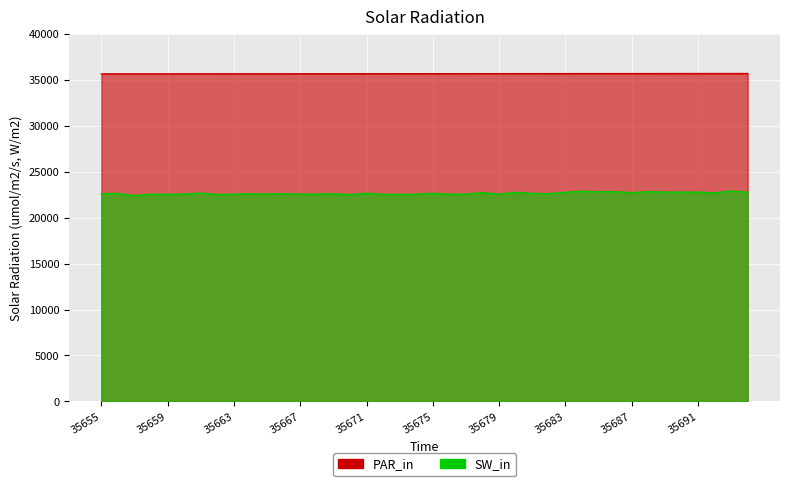

Which category has the highest value across all series?

35694